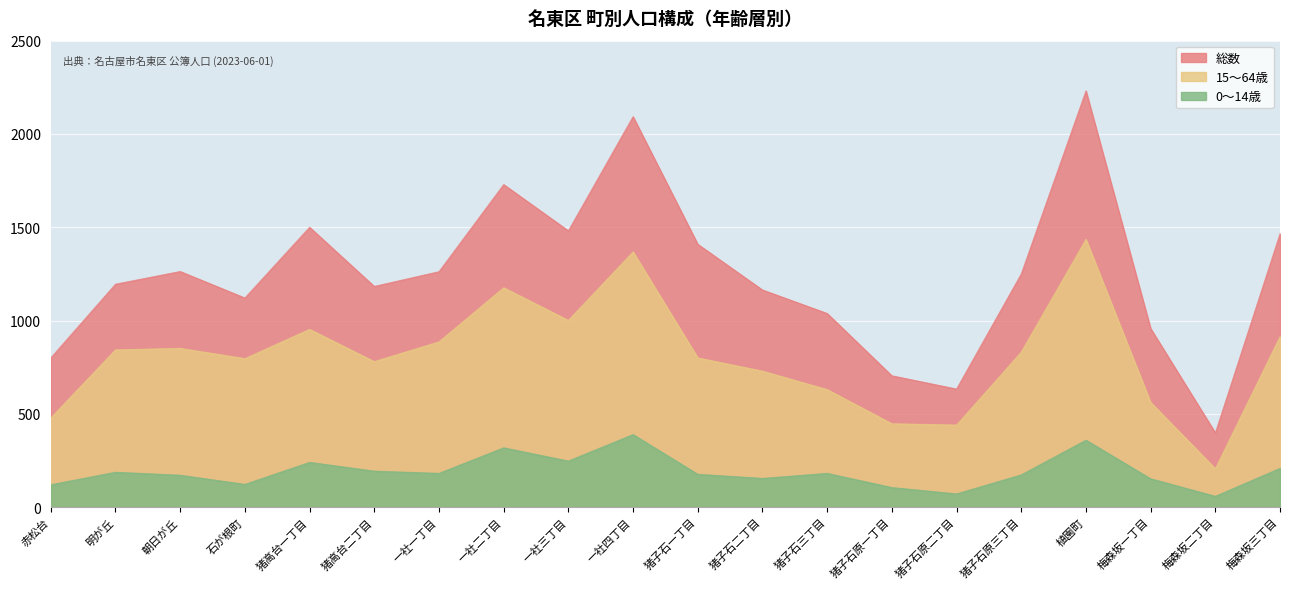

Count the number of data series in this chart.

3